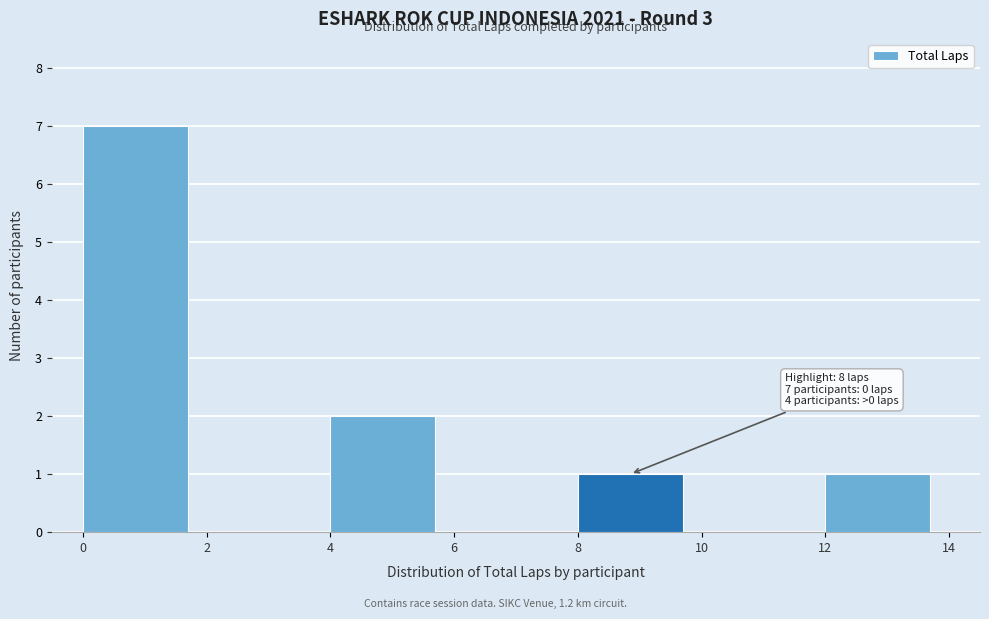

Over which range of the x-axis is the bar tallest?

0 to 2